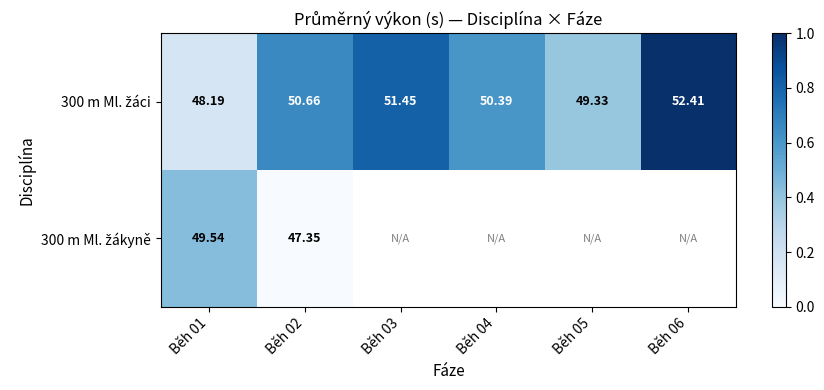

The value of 300 m Ml. žáci at Běh 01 is 0.2. True or false?

False